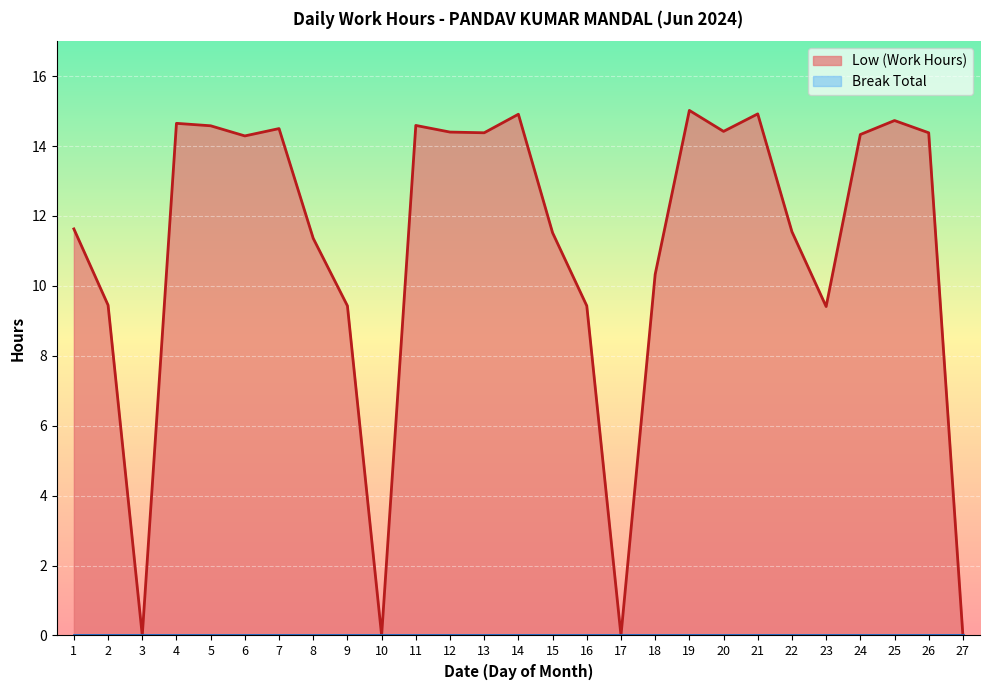

What is the sum of all values?

298.2